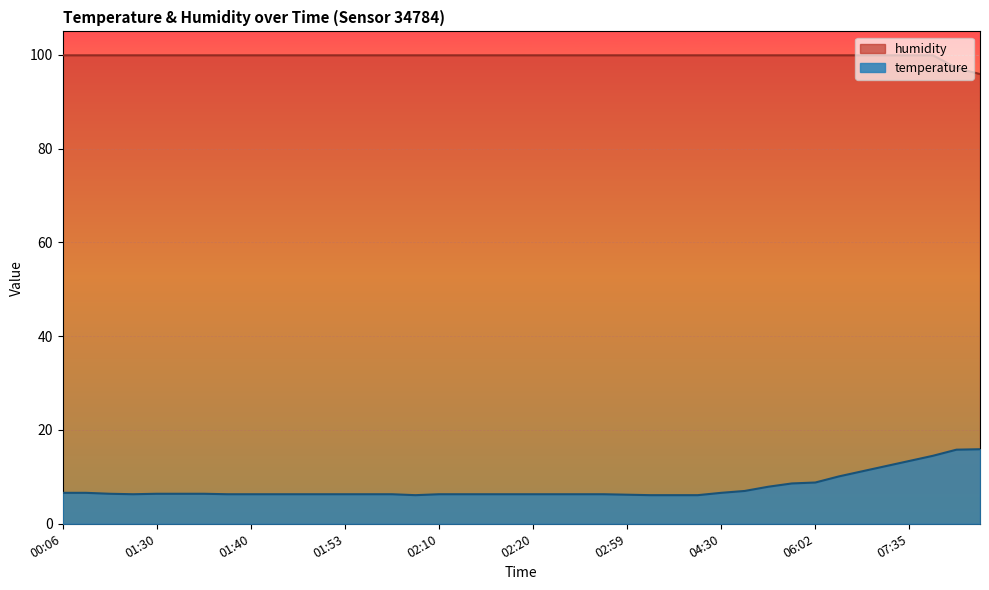

True or false: humidity has more than 0 points higher than both neighbors.

False